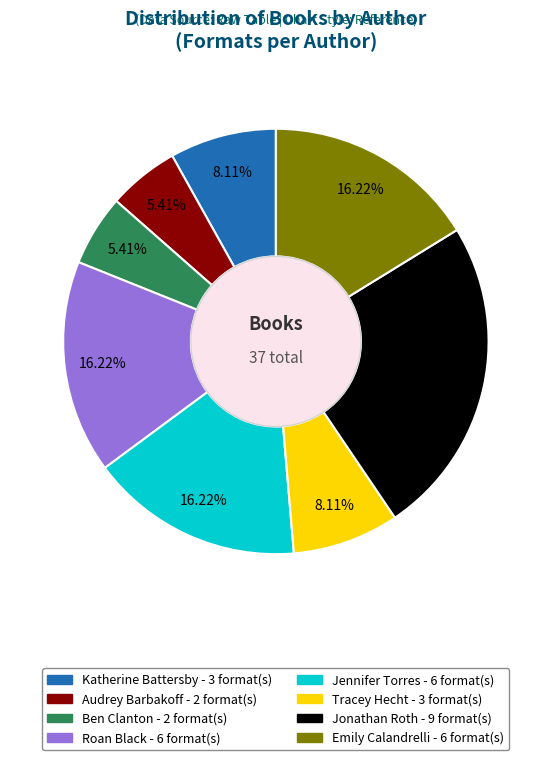

To the nearest percent, what is the difference between the largest and smallest slice percentages?

19%